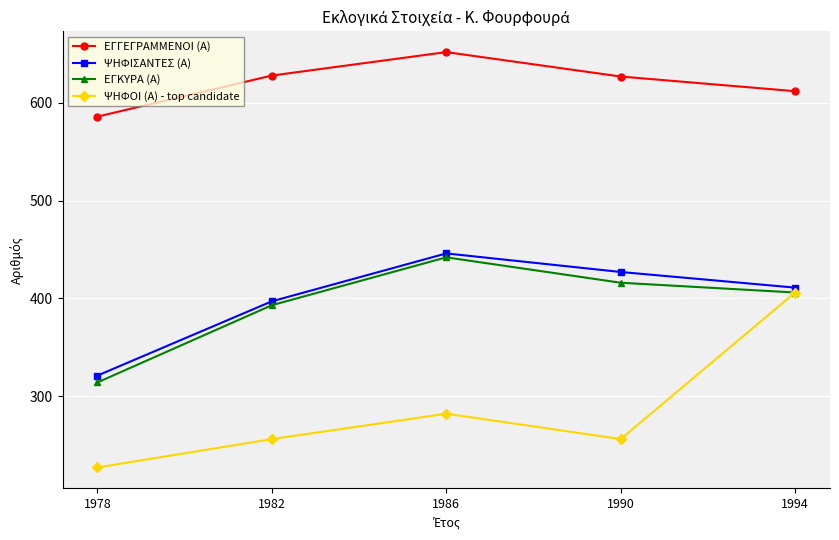

True or false: ΕΓΓΕΓΡΑΜΜΕΝΟΙ (Α) has a value of 628 at 1982.

True